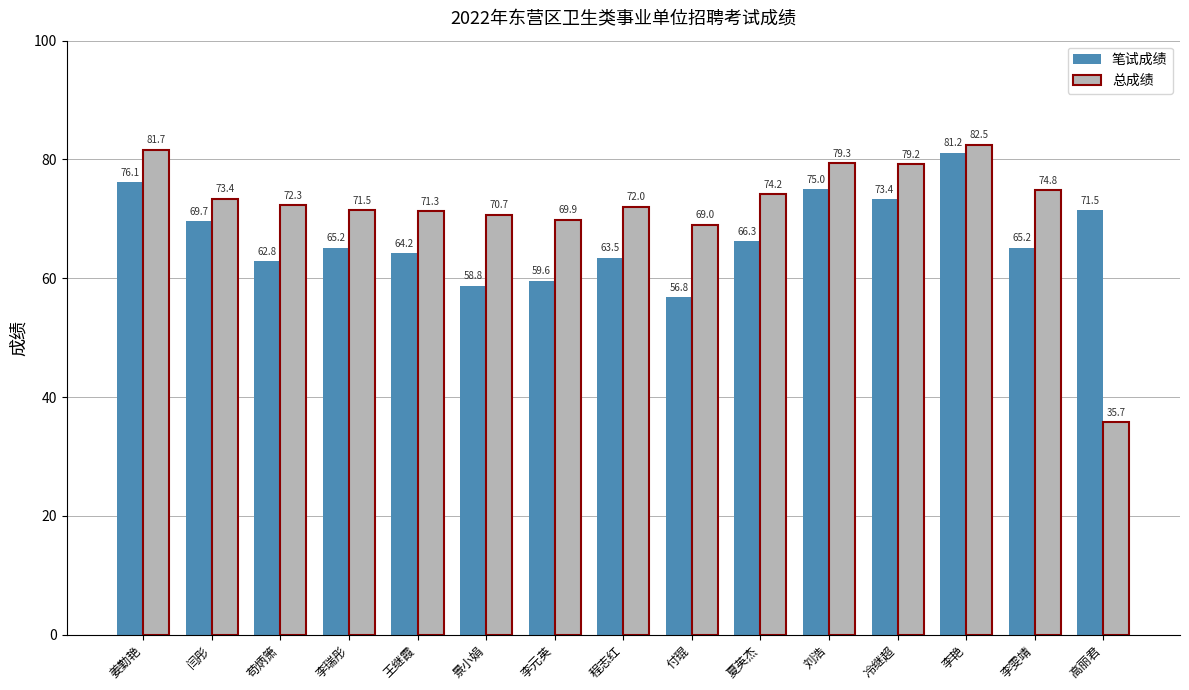

At which label is 笔试成绩 closest to 69?

闫彤